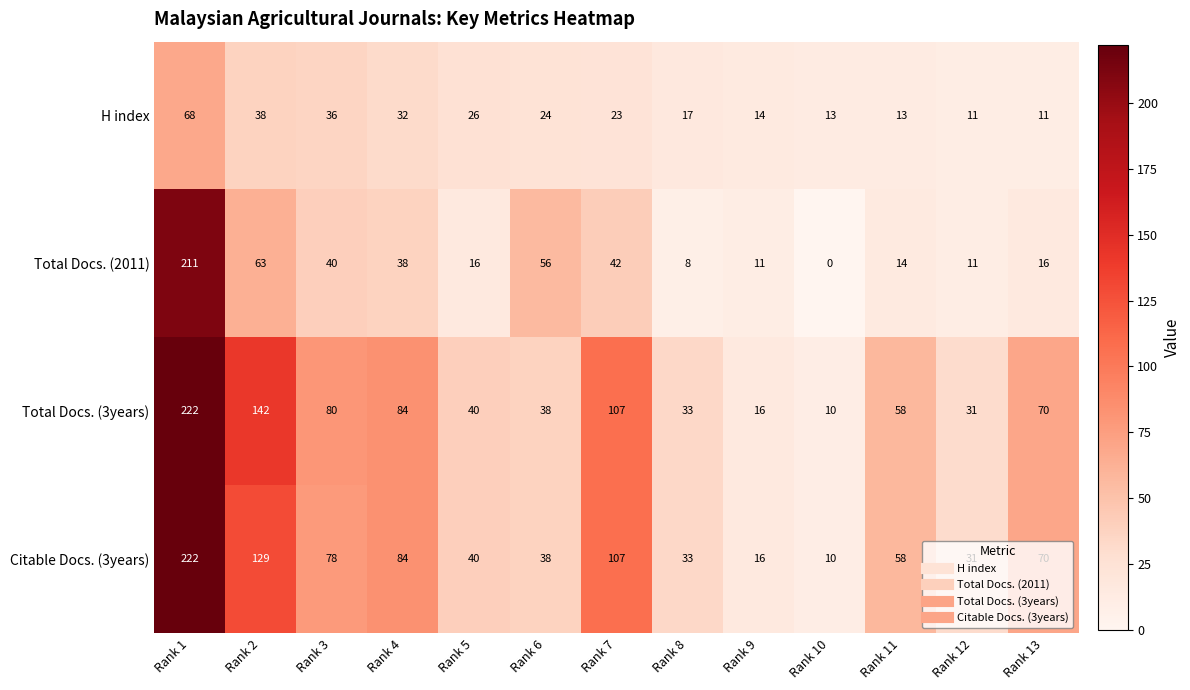

At which label does Total Docs. (3years) reach its peak?

Rank 1